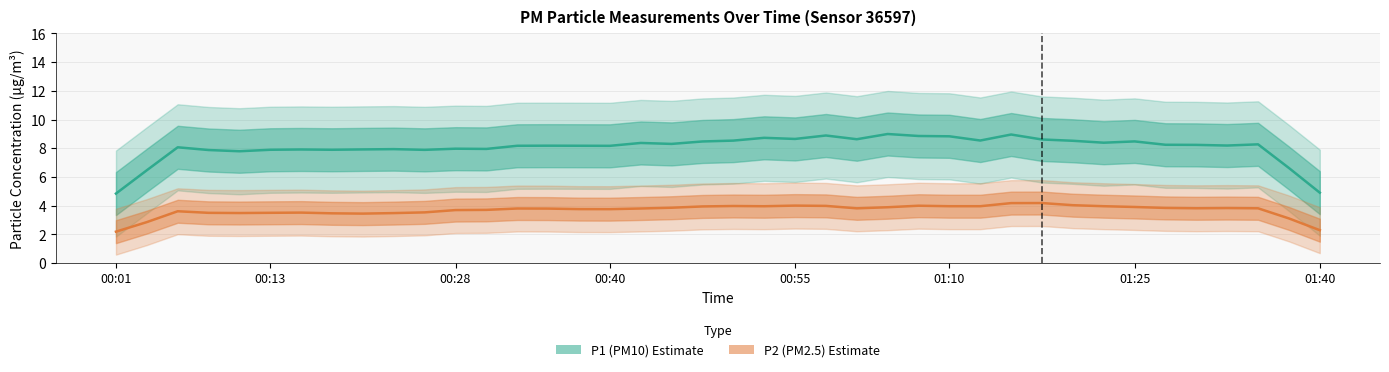

Is the value of P1 at 01:40 greater than the value of P2 at 01:38?

Yes